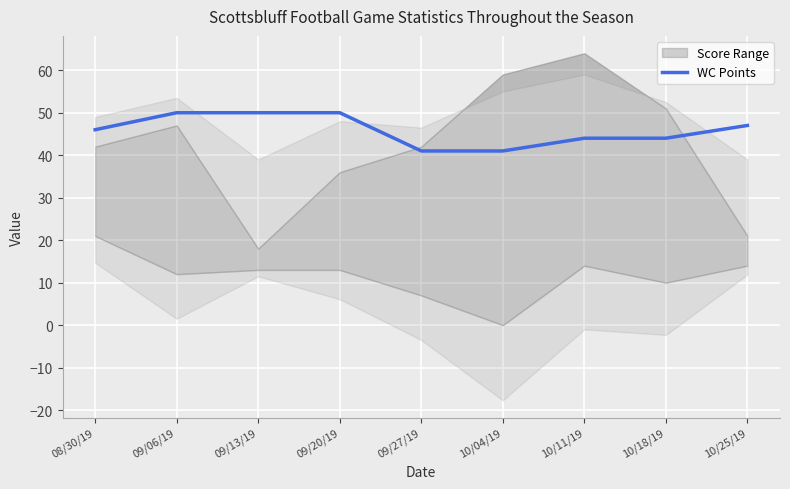

What is the change in value from 08/30/19 to 10/11/19?

-2